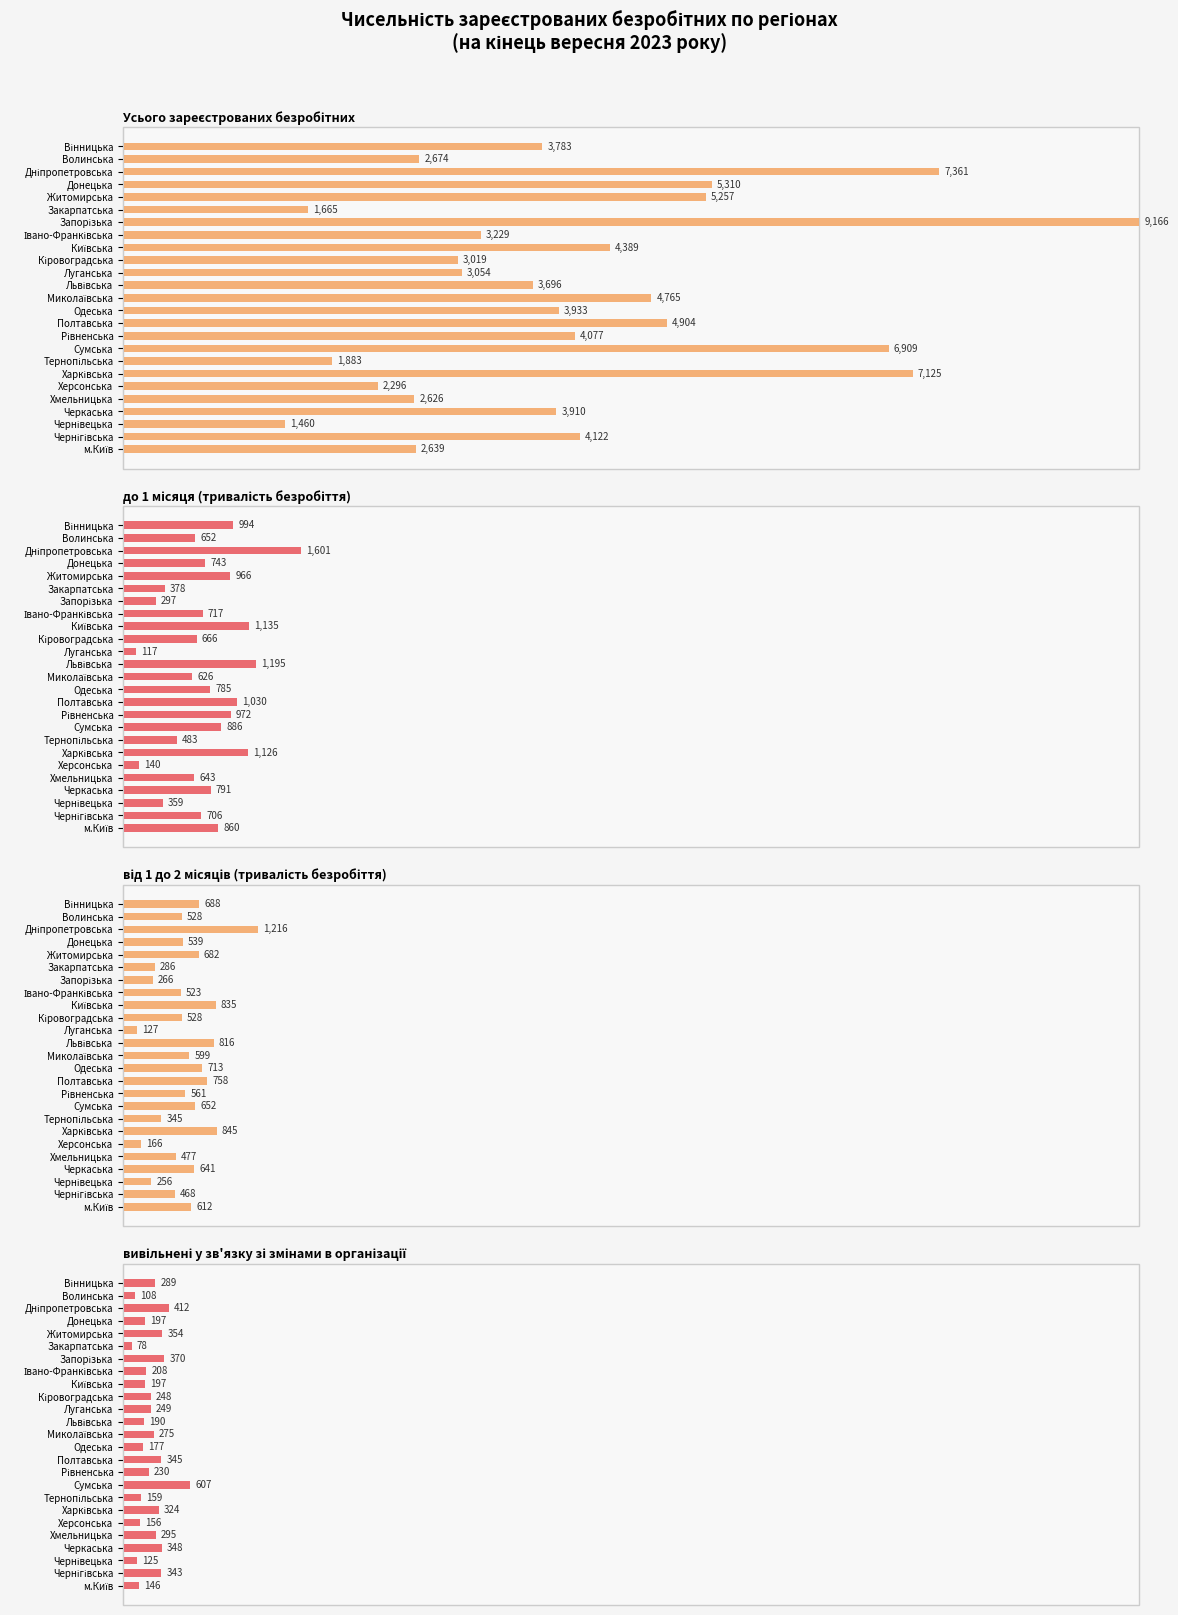

List the labels in order of вивільнені у зв'язку зі змінами в організації value, largest first.

Сумська, Дніпропетровська, Запорізька, Житомирська, Черкаська, Полтавська, Чернігівська, Харківська, Хмельницька, Вінницька, Миколаївська, Луганська, Кіровоградська, Рівненська, Івано-Франківська, Донецька, Київська, Львівська, Одеська, Тернопільська, Херсонська, м.Київ, Чернівецька, Волинська, Закарпатська